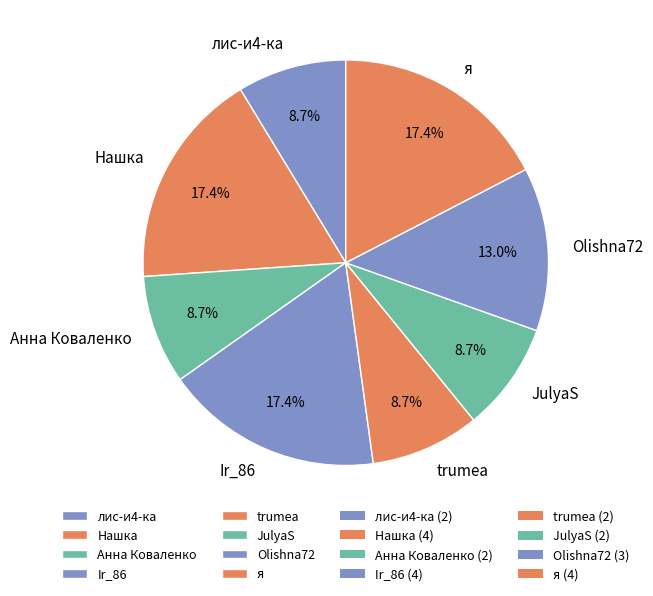

Combined, what portion of the pie is Анна Коваленко and лис-и4-ка?

17.4%